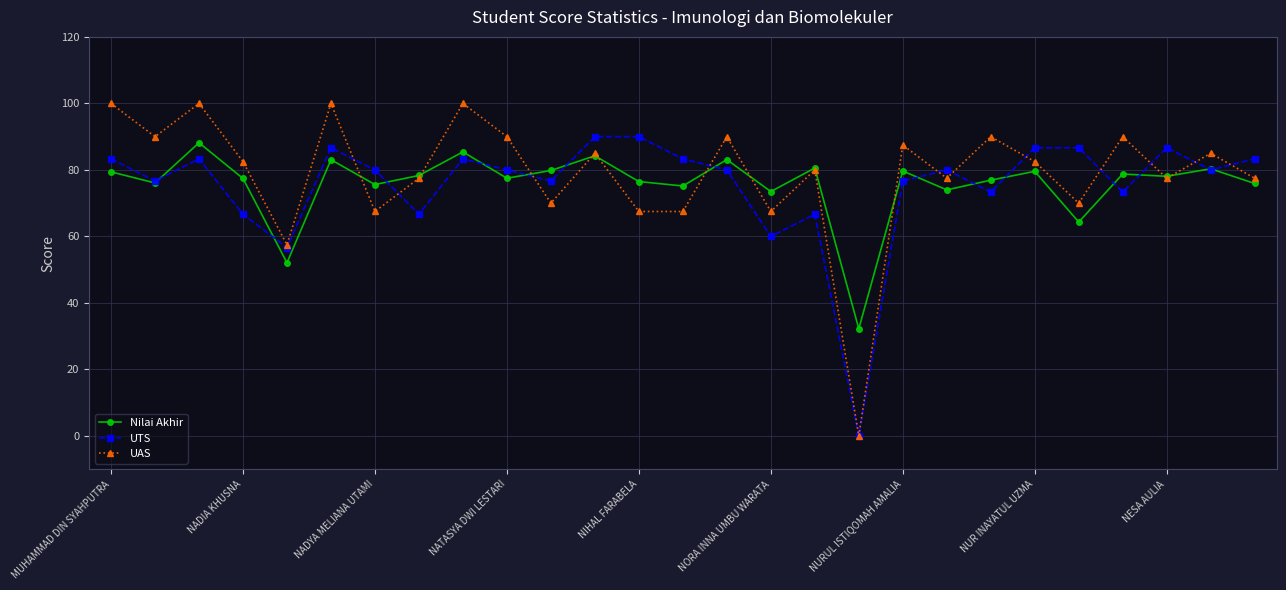

What is the highest value of the Nilai Akhir series?

88.2